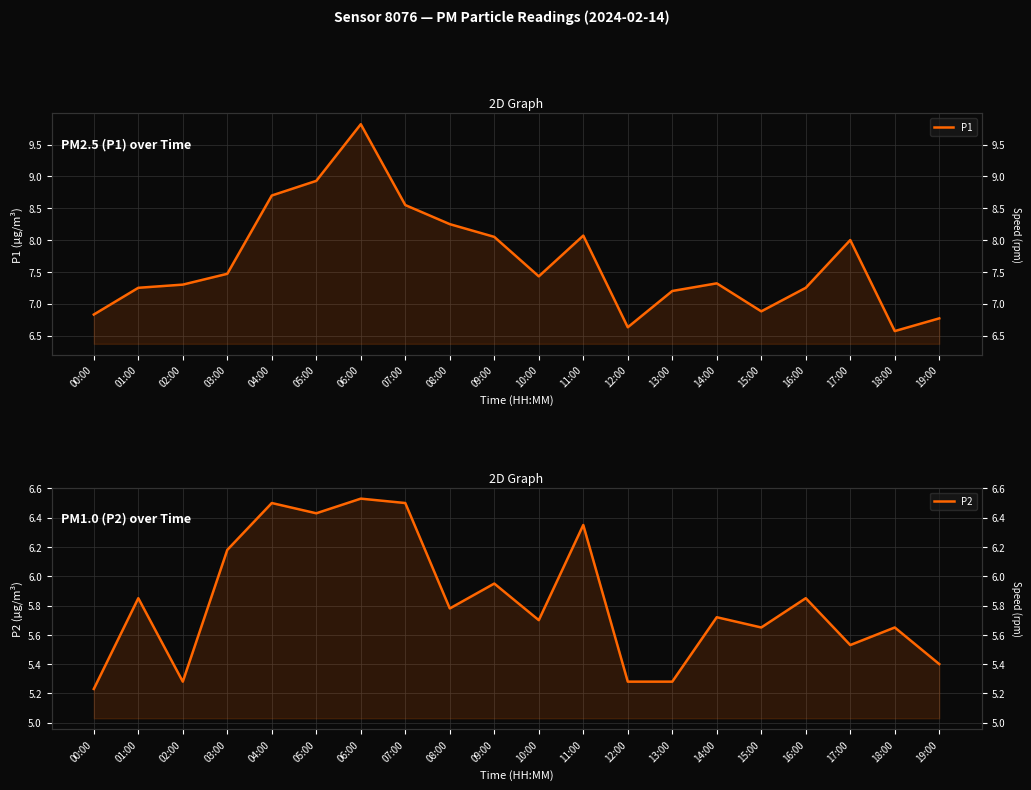

At 02:00, list the series in order from smallest to largest.

P2, P1